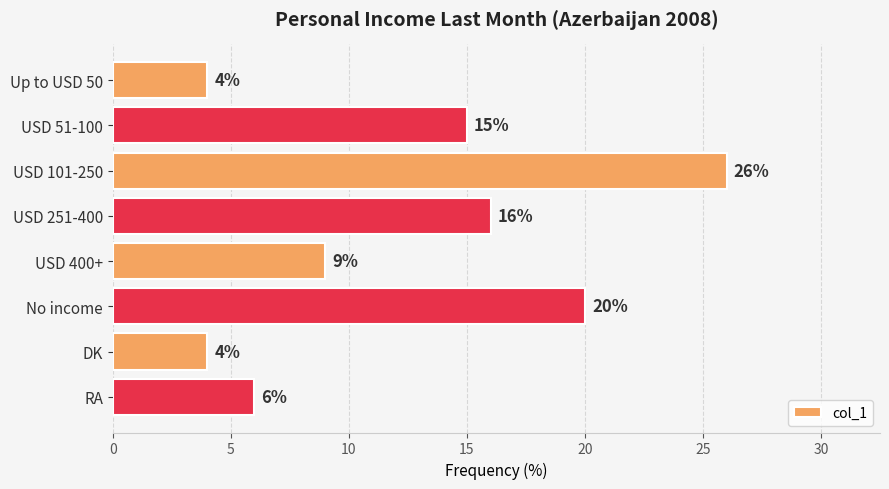

What is the minimum value shown in the chart?

4